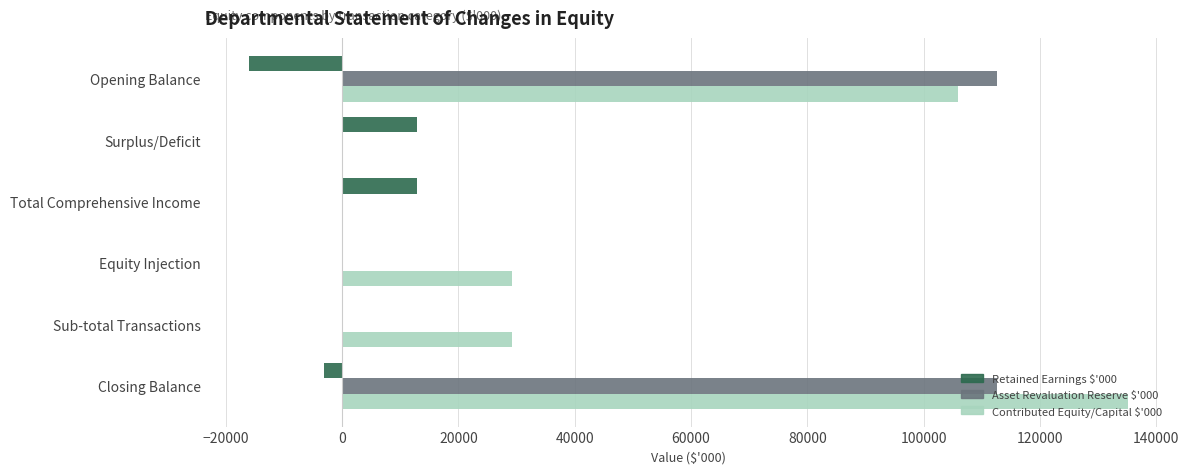

Which series changed the most between Total Comprehensive Income and Equity Injection?

Contributed Equity/Capital $'000